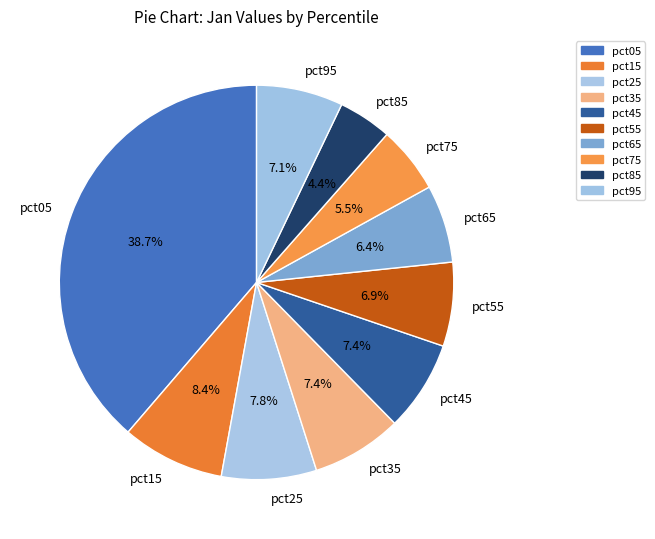

Between pct55 and pct25, which is larger?

pct25